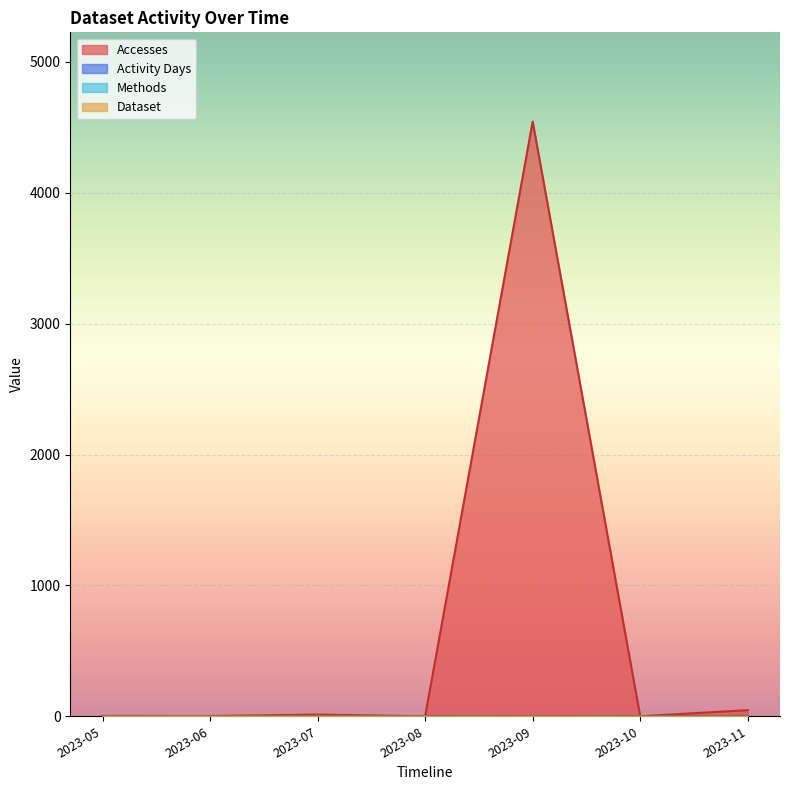

The value of Methods at 2023-07 is 0. True or false?

False